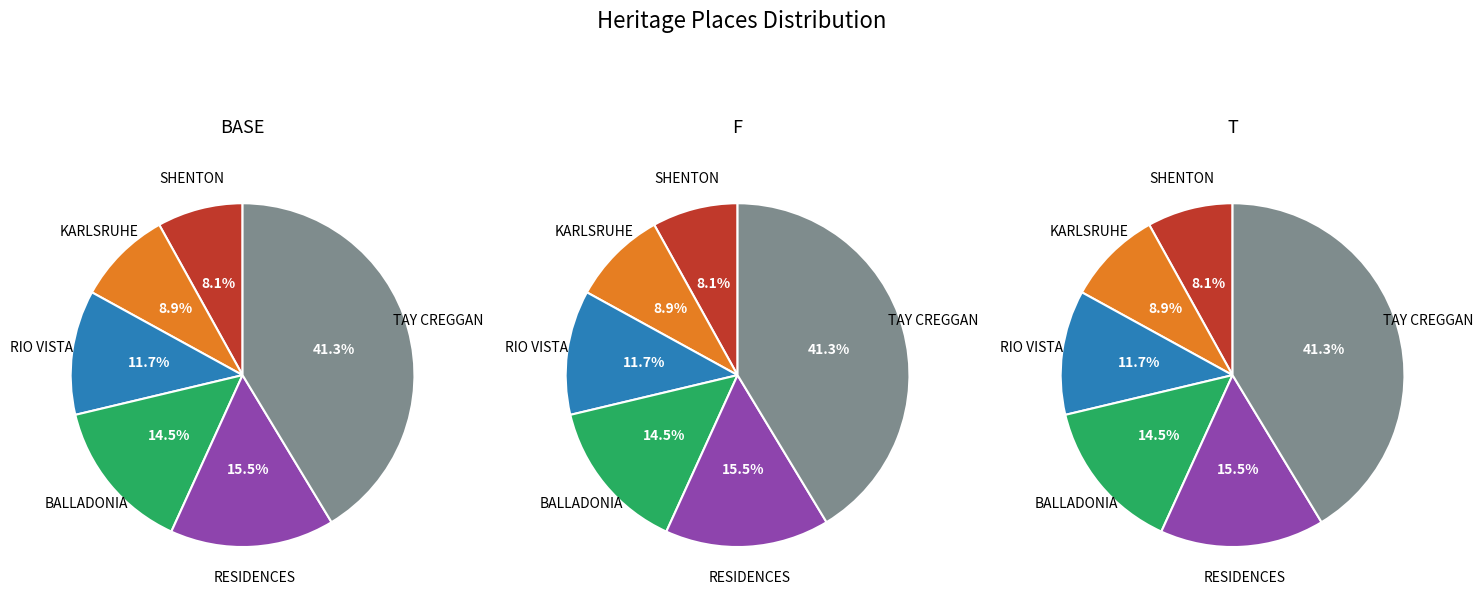

Which series changed the most between SHENTON and RESIDENCES?

BASE